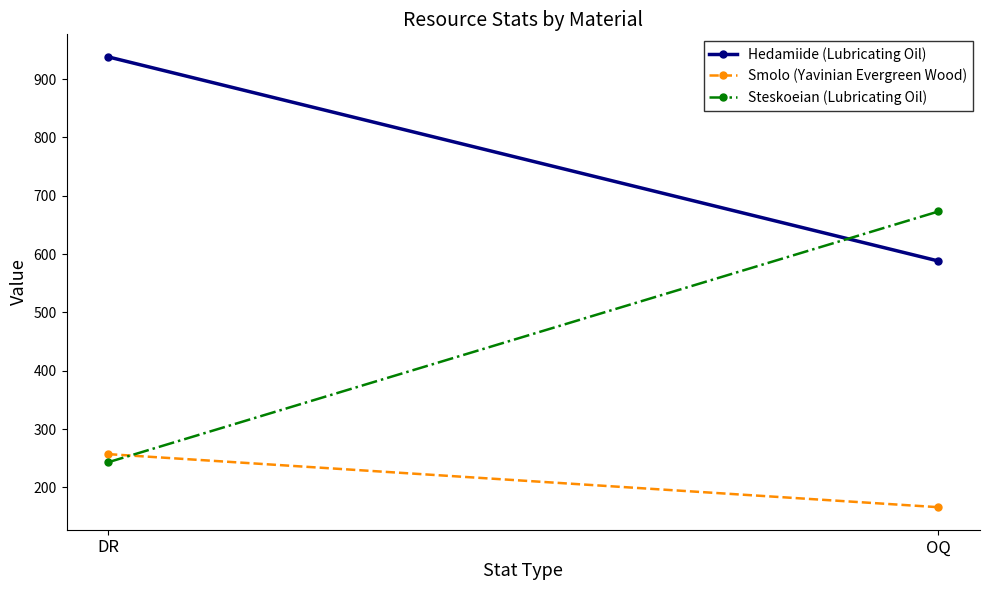

Is it true that Steskoeian (Lubricating Oil) equals 243 at DR?

True